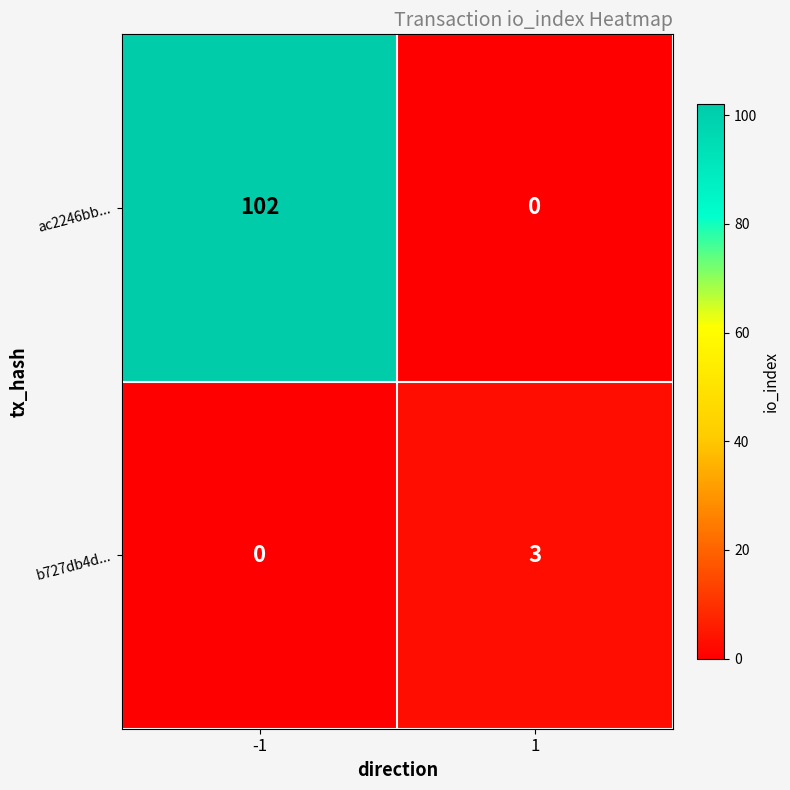

At which category does the chart reach its peak across all series?

-1